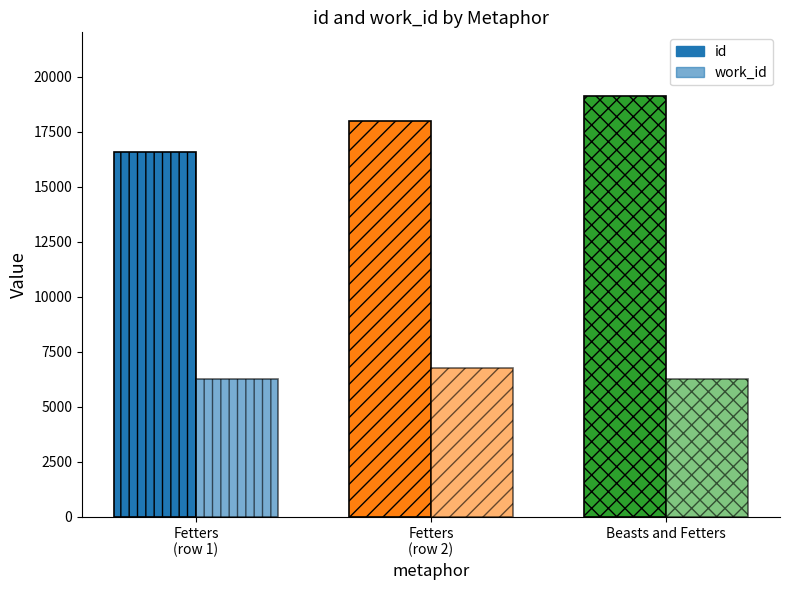

Reading left to right, what are all the values shown in this chart?

id: Fetters=16571	Fetters=17981	Beasts and Fetters=19140
work_id: Fetters=6264	Fetters=6753	Beasts and Fetters=6264